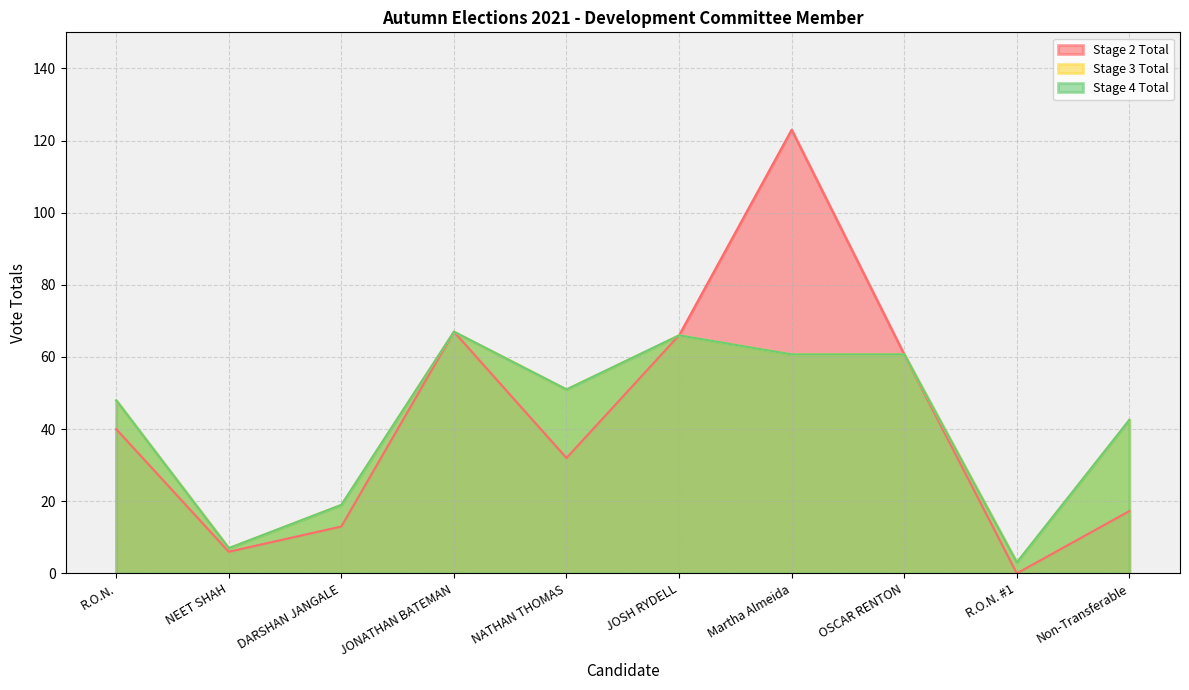

At which label is Stage 2 Total closest to 61?

OSCAR RENTON